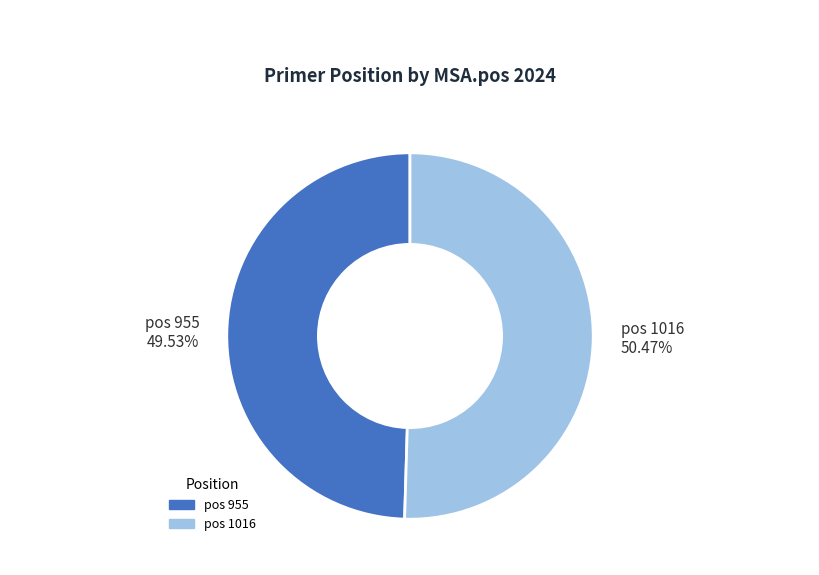

Which category accounts for the majority?

pos 1016 50.47%